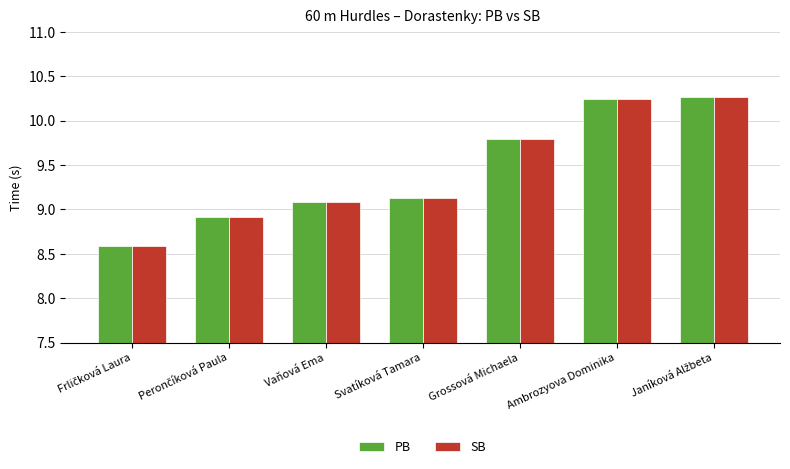

What is the total value across all series at Svatíková Tamara?

18.3